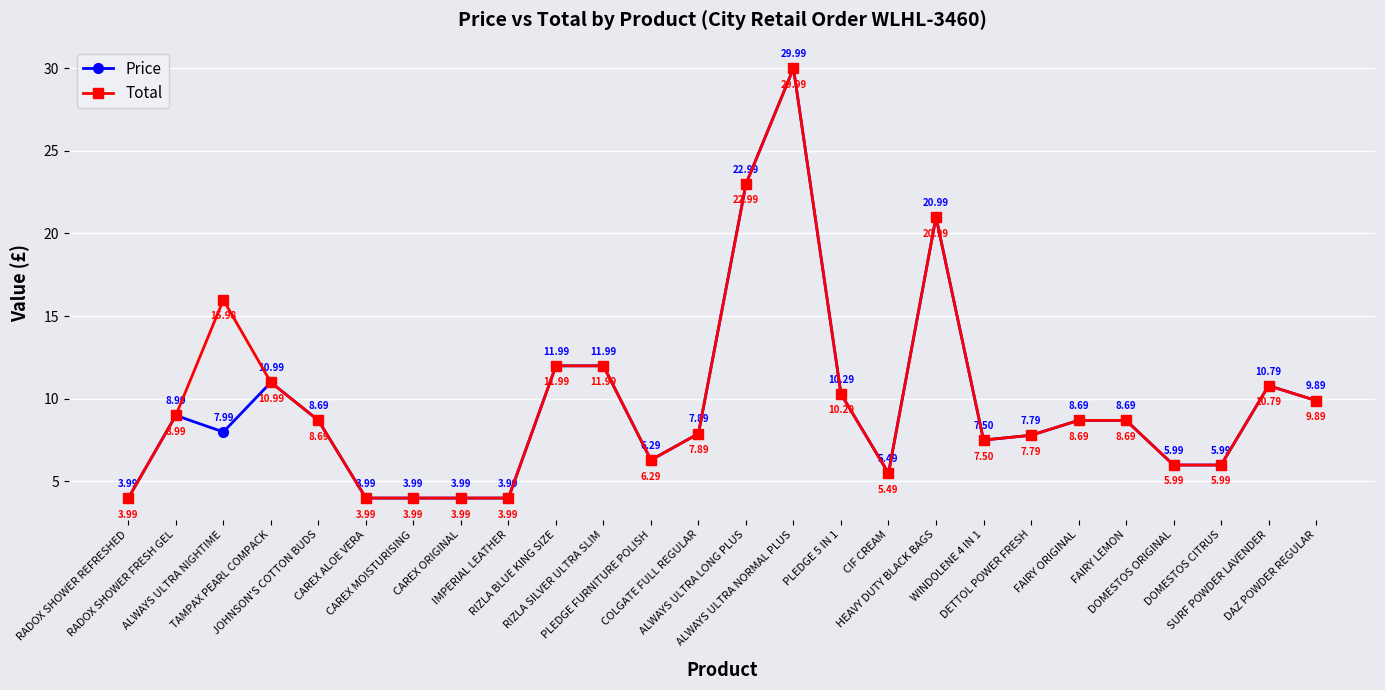

List the series in order of their overall mean, highest first.

Total, Price